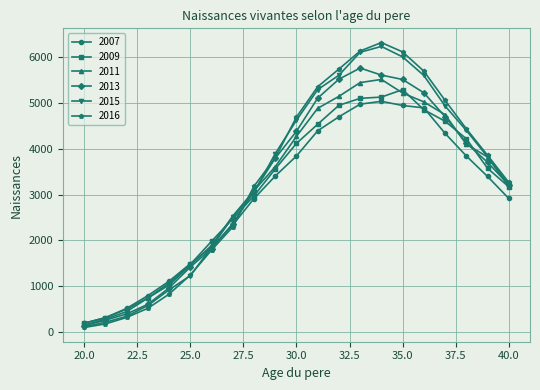

Which series has the widest spread of values?

2016